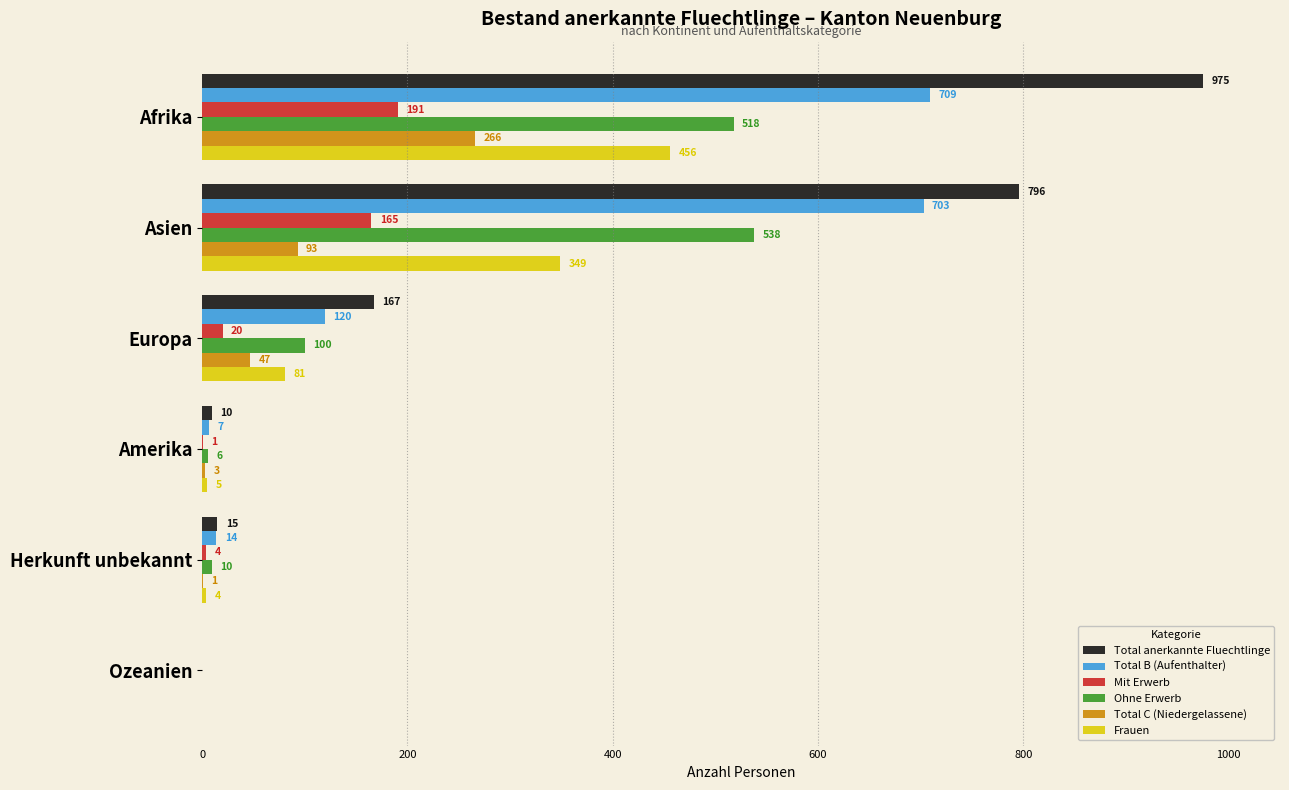

Is the value of Total anerkannte Fluechtlinge at Amerika greater than the value of Total C (Niedergelassene) at Ozeanien?

Yes